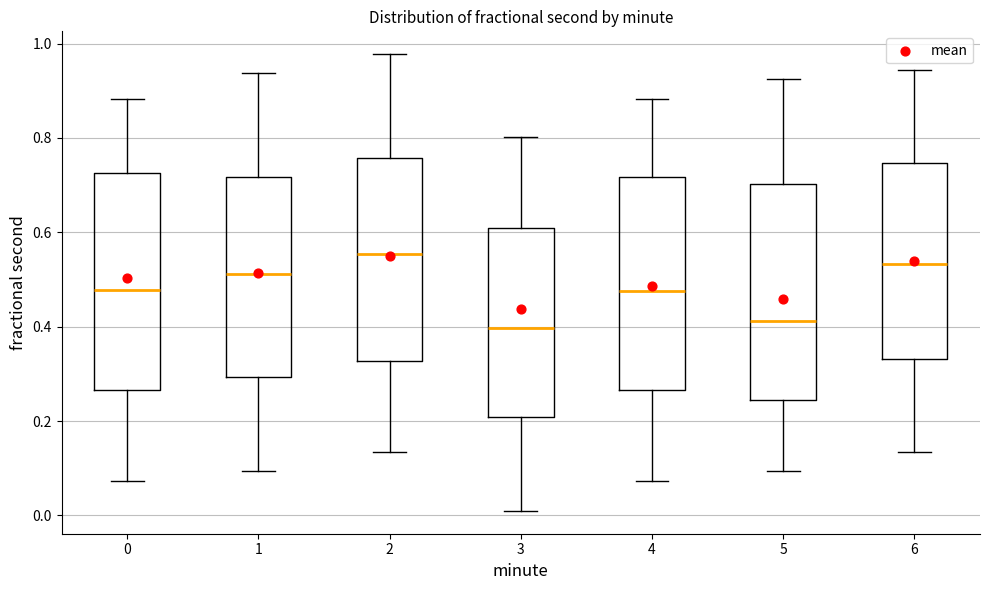

Which box's median line is the highest?

2